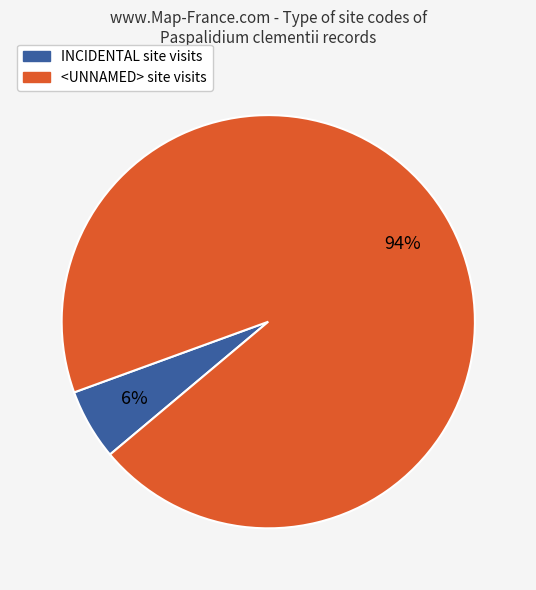

To the nearest percent, what is the average slice percentage?

50%